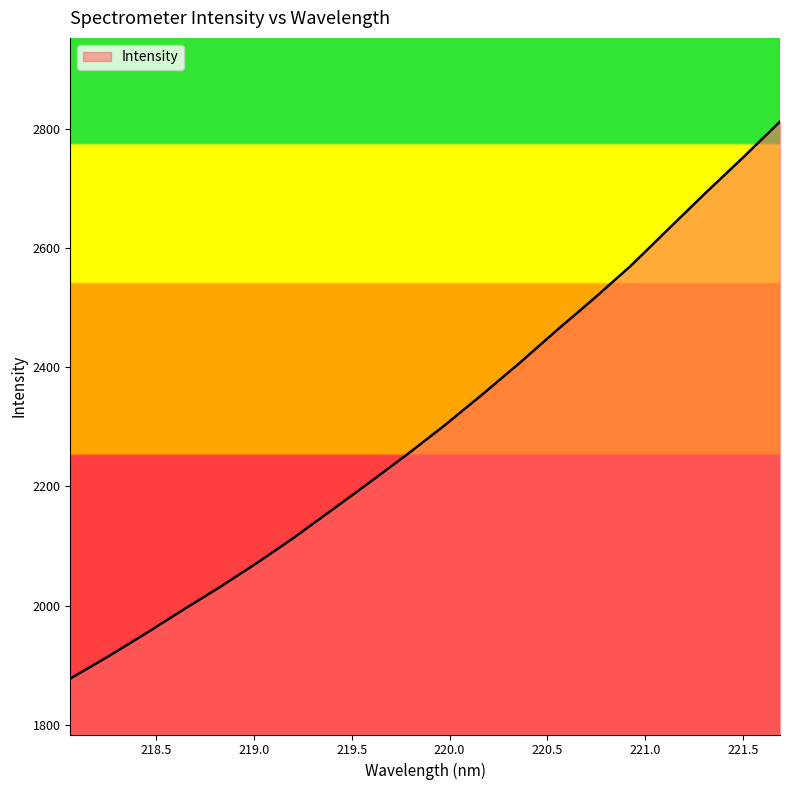

What is the greatest value displayed?

2812.5